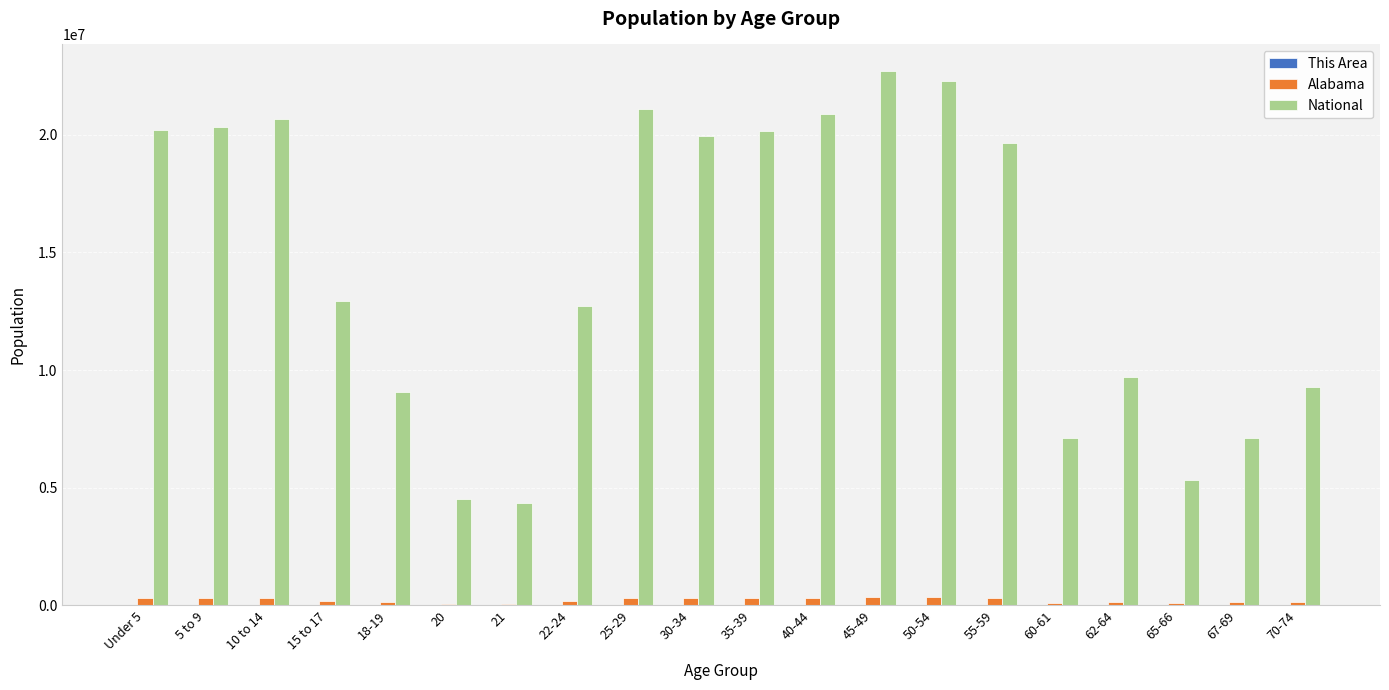

Is the value of Alabama at 65-66 greater than the value of National at 67-69?

No